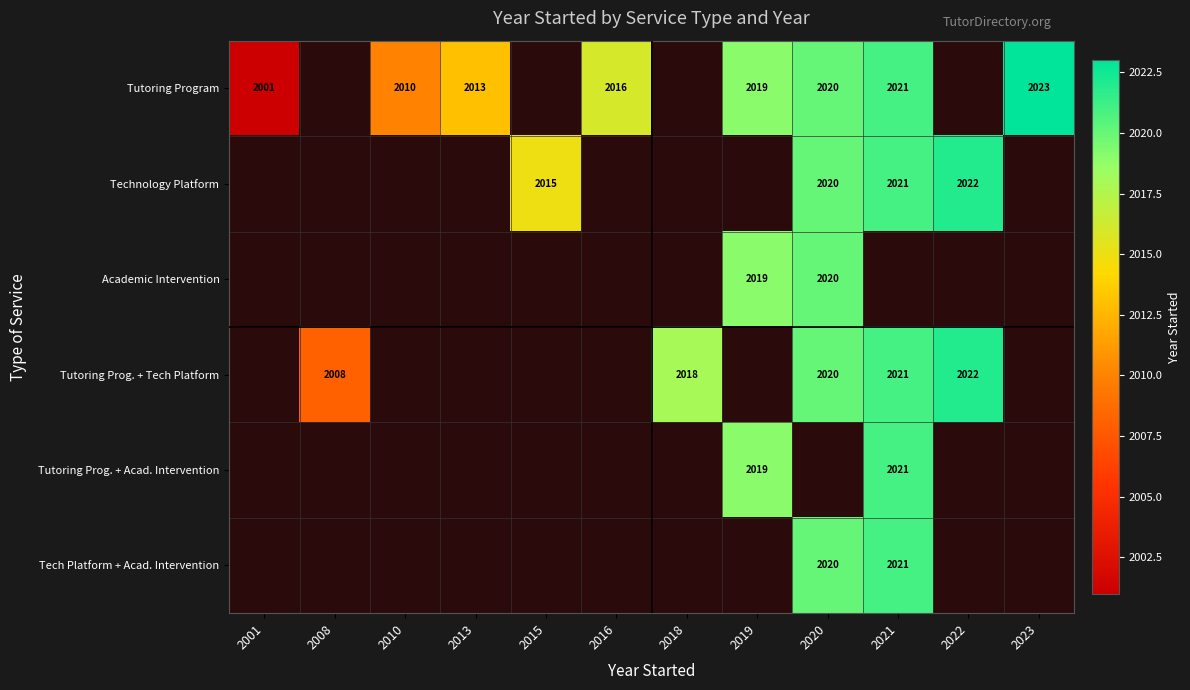

The Tutoring Prog. + Tech Platform series shows 864 at 2021. True or false?

False